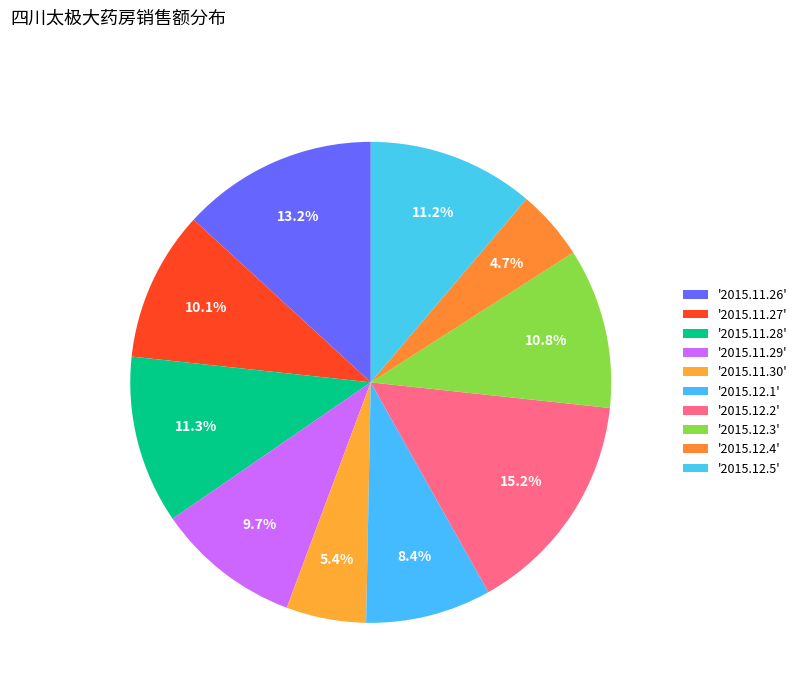

How many slices are in this pie chart?

10